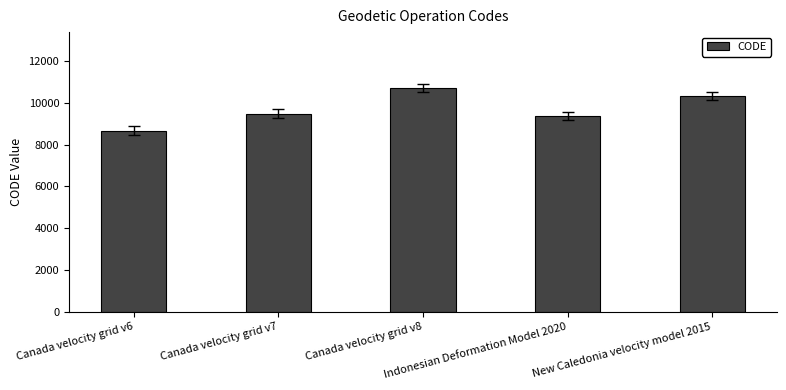

Reading left to right, what are all the values shown in this chart?

8676	9483	10707	9375	10323